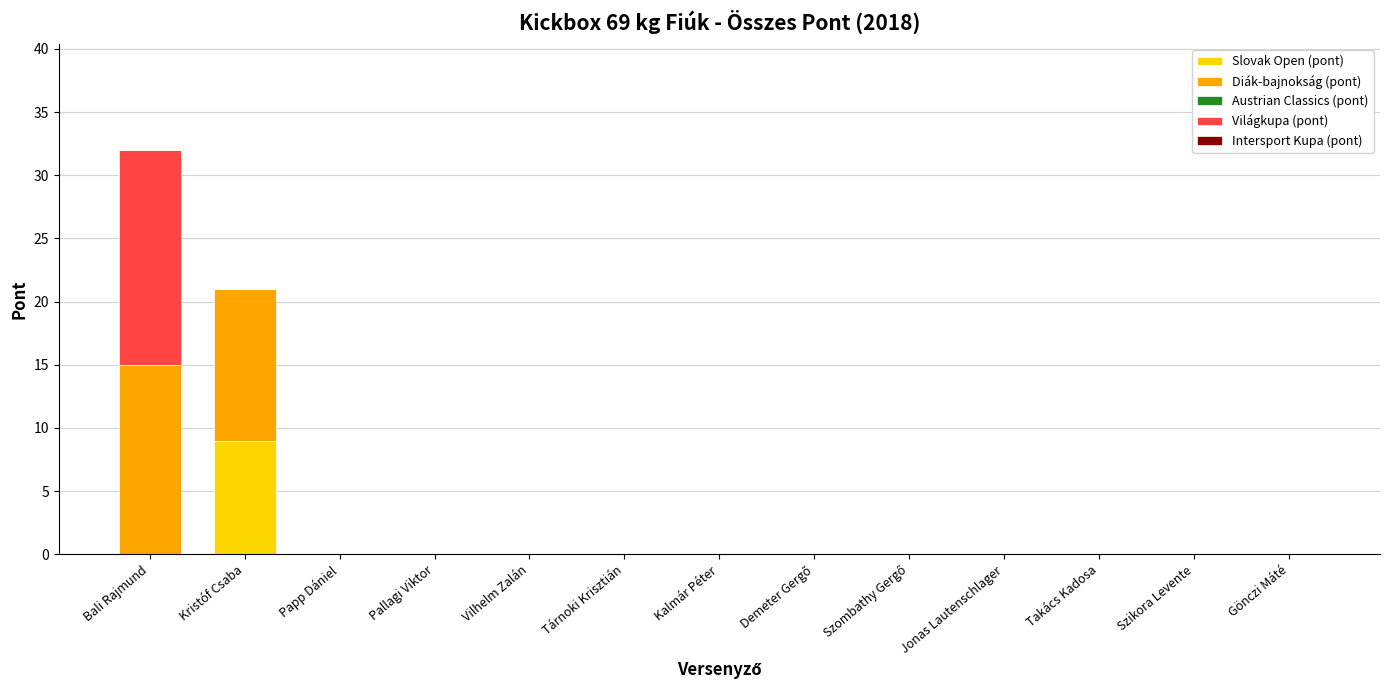

At which category is the sum across all series the highest?

Bali Rajmund